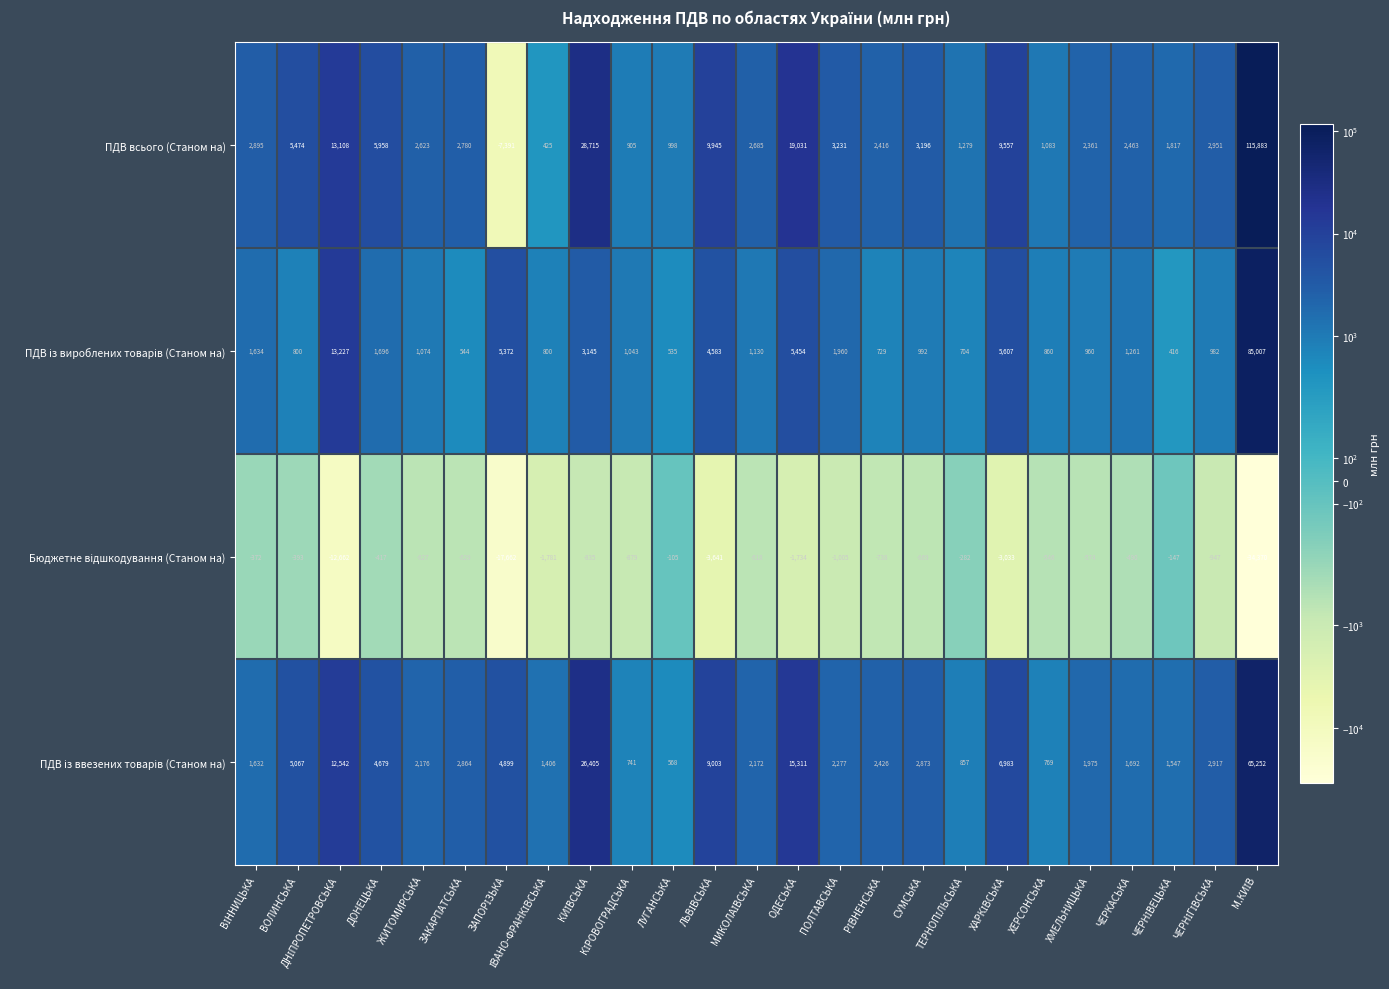

Which series has the widest spread of values?

ПДВ всього (Станом на)